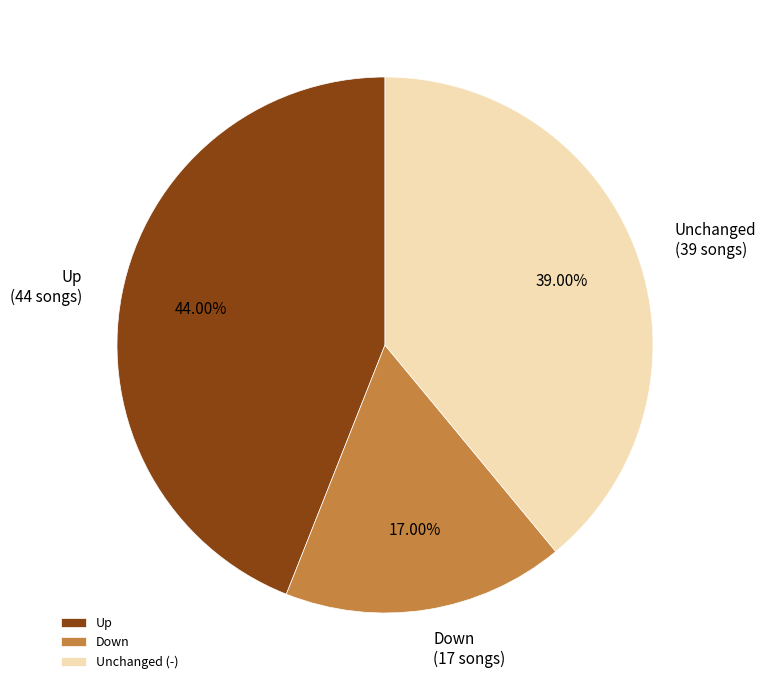

Which has a higher value, Unchanged (-) or Up?

Up